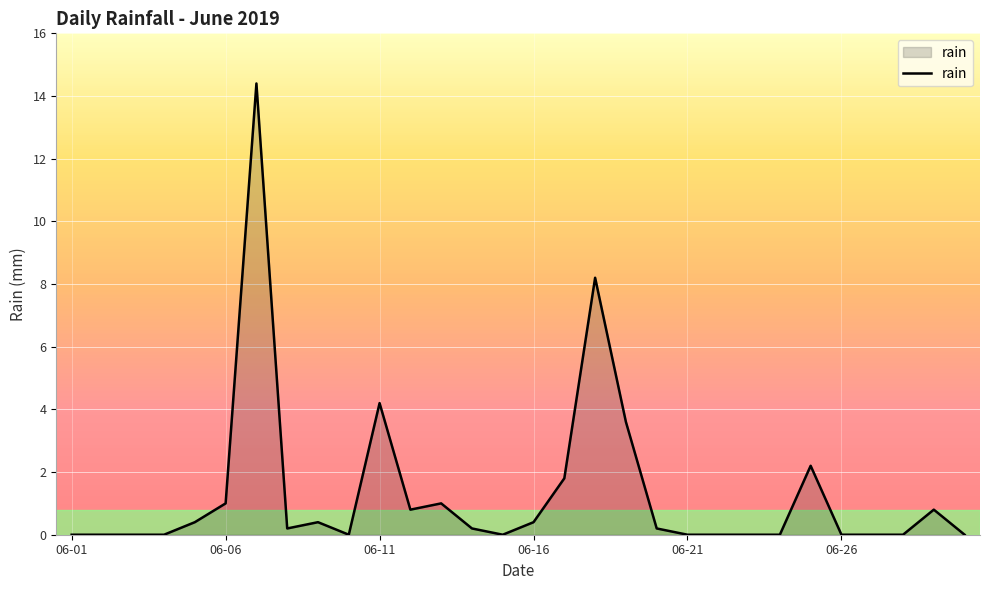

Reading left to right, transcribe all the data shown in this chart.

0.0	0.0	0.0	0.0	0.4	1.0	14.4	0.2	0.4	0.0	4.2	0.8	1.0	0.2	0.0	0.4	1.8	8.2	3.6	0.2	0.0	0.0	0.0	0.0	2.2	0.0	0.0	0.0	0.8	0.0